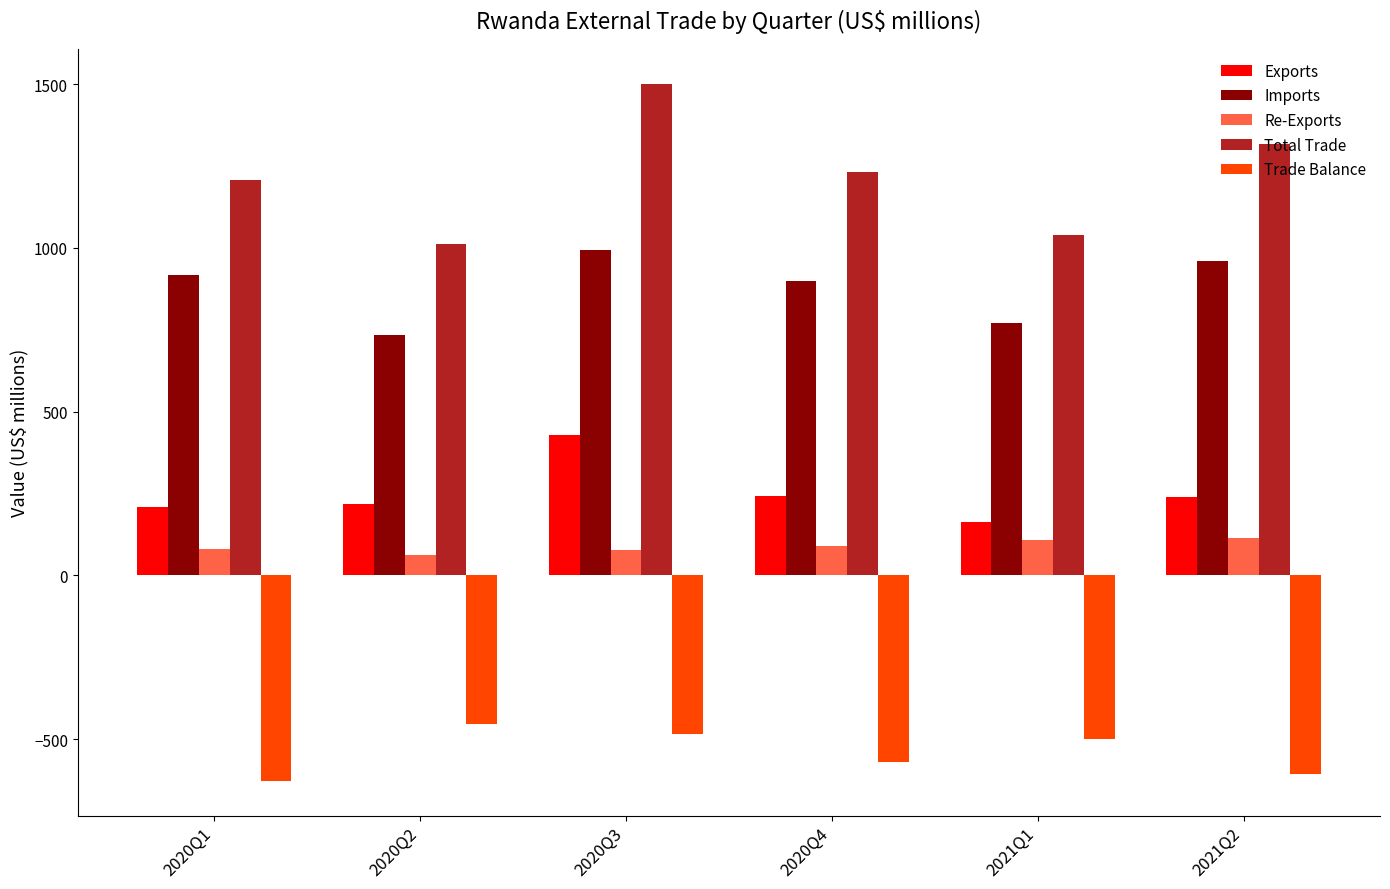

Count the number of data series in this chart.

5